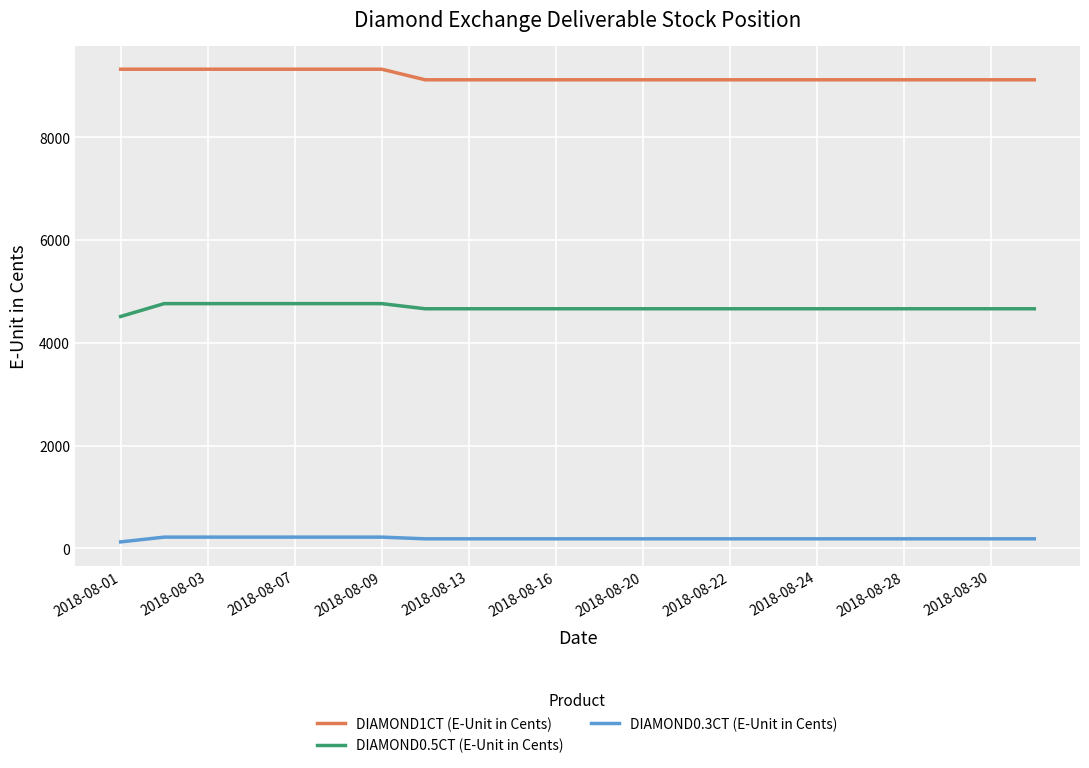

Does the chart have visible grid lines?

Yes